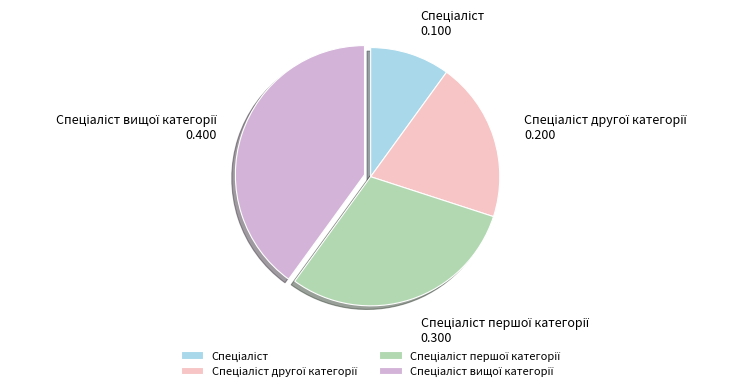

Is there a majority slice in this chart?

No